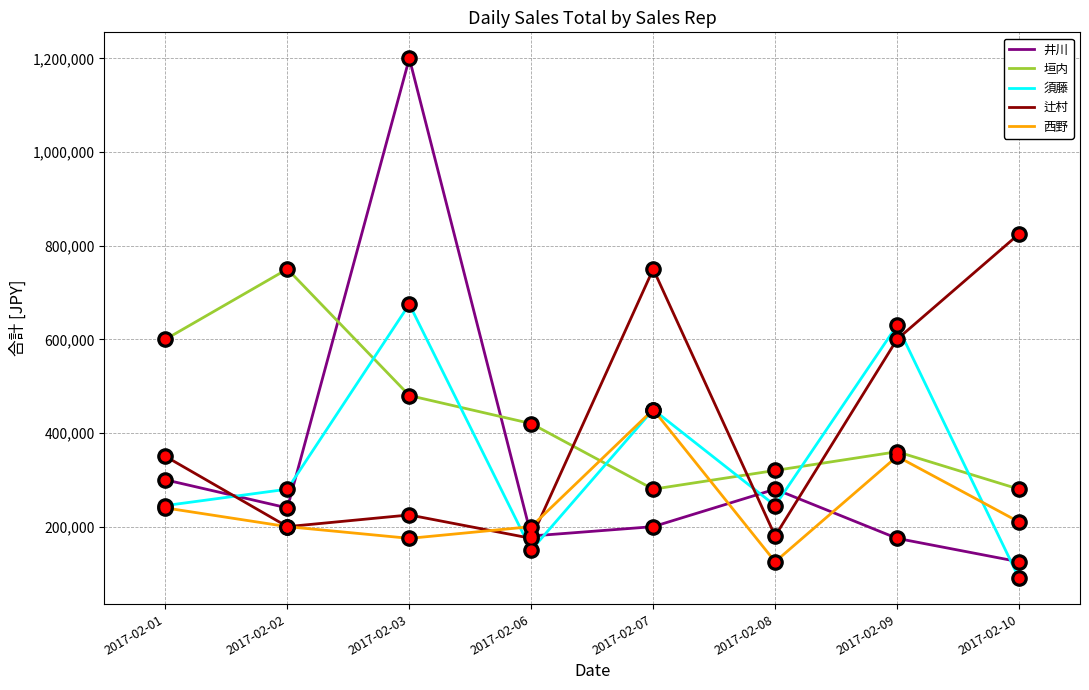

At how many categories does at least one series exceed 969854?

1